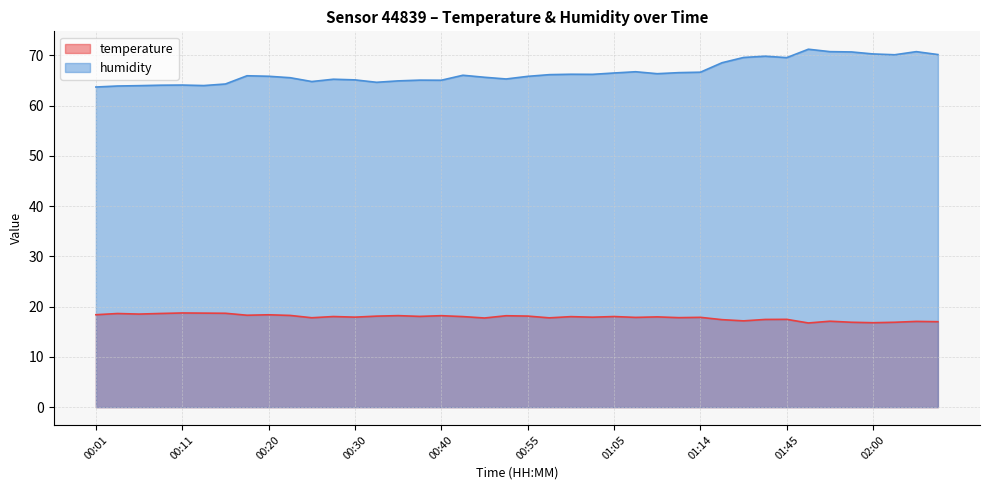

What is the value of the humidity point at the 25th from the left?

66.5